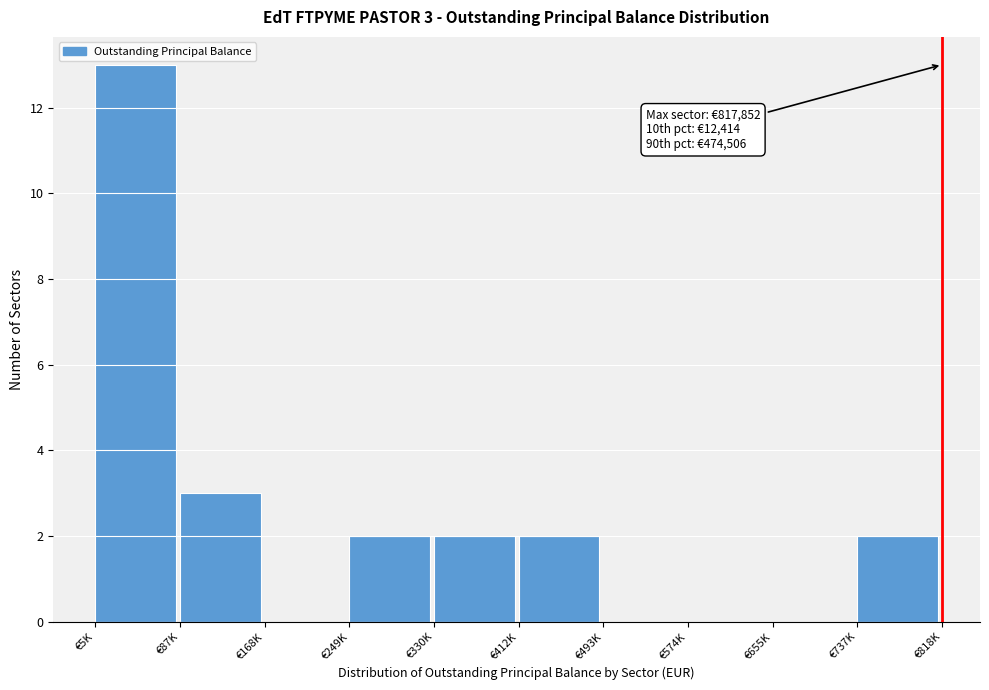

Reading right to left, what are all the values shown in this chart?

€737K=2	€655K=0	€574K=0	€493K=0	€412K=2	€330K=2	€249K=2	€168K=0	€87K=3	€5K=13